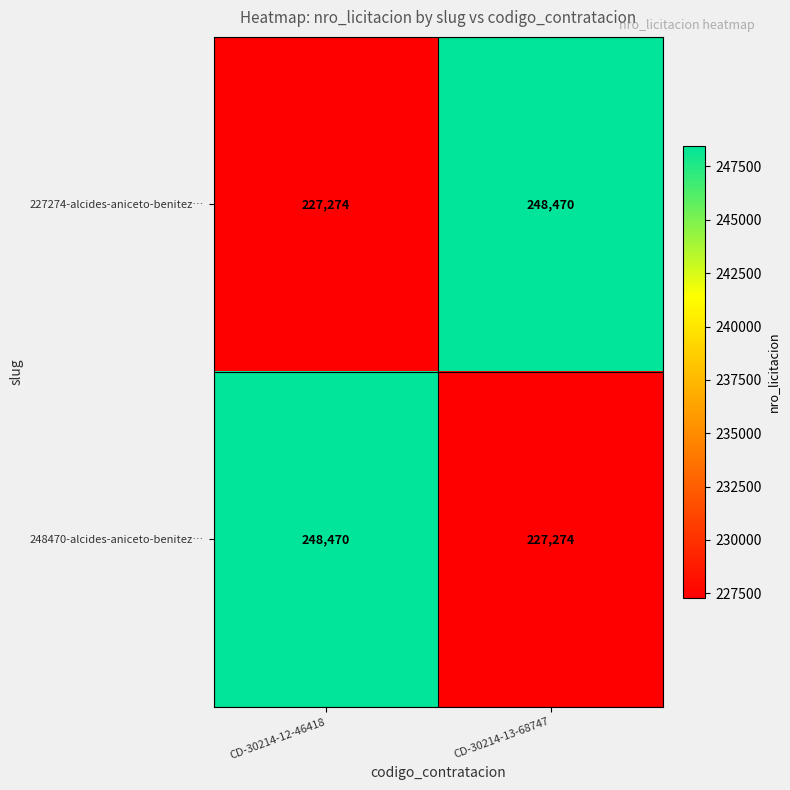

What is the total value across all series at CD-30214-12-46418?

475744